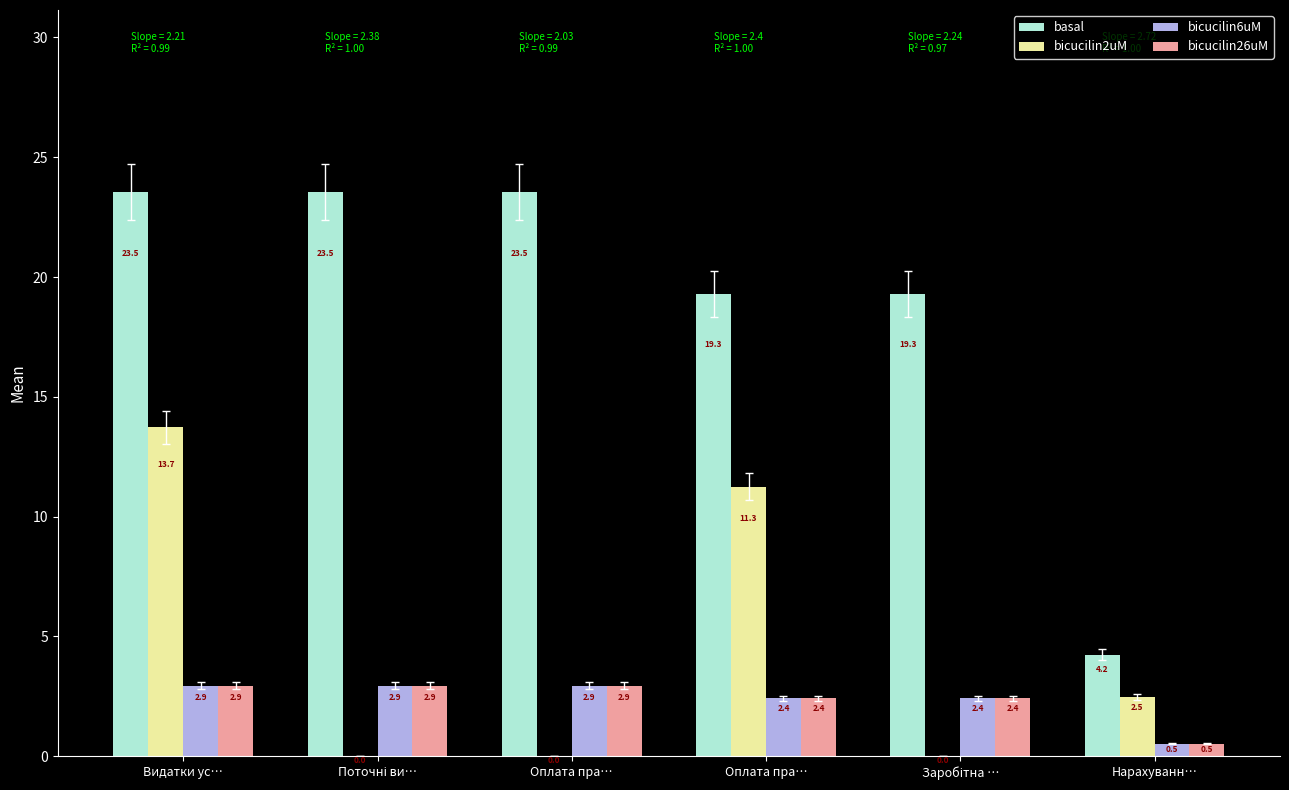

What are all the series names shown in the legend?

basal, bicucilin2uM, bicucilin6uM, bicucilin26uM